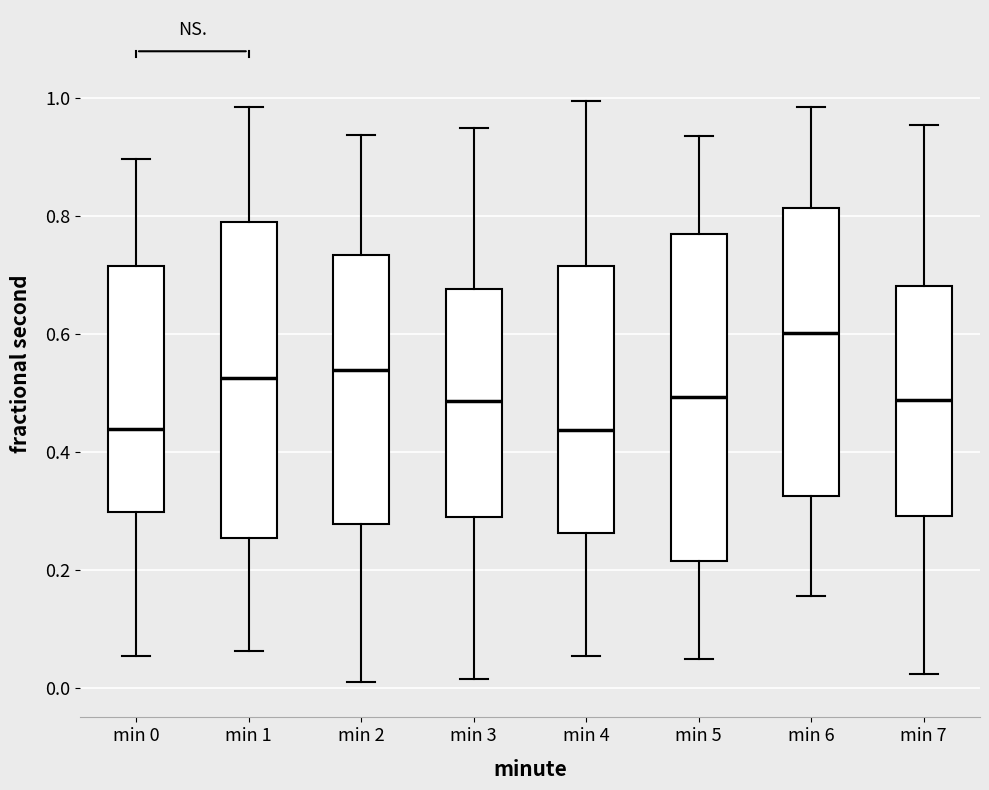

Reading left to right, read every box against the y-axis: the position of its median line, the range the box covers, and the ends of its whiskers. The values are not printed on the chart, so give them approximately, as read against the axis.

min 0: median 0.44, box 0.30 to 0.72, whiskers 0.06 to 0.90
min 1: median 0.52, box 0.26 to 0.80, whiskers 0.06 to 0.98
min 2: median 0.54, box 0.28 to 0.74, whiskers 0.00 to 0.94
min 3: median 0.48, box 0.30 to 0.68, whiskers 0.02 to 0.94
min 4: median 0.44, box 0.26 to 0.72, whiskers 0.06 to 1.00
min 5: median 0.50, box 0.22 to 0.76, whiskers 0.04 to 0.94
min 6: median 0.60, box 0.32 to 0.82, whiskers 0.16 to 0.98
min 7: median 0.48, box 0.30 to 0.68, whiskers 0.02 to 0.96